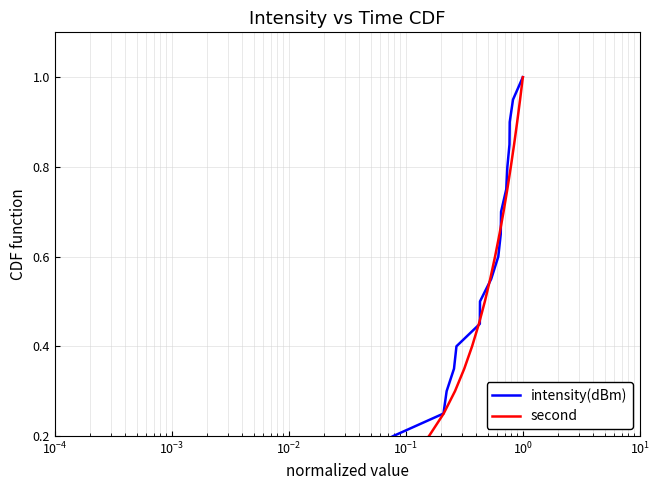

Is it true that second equals 0.3 at 17?

False